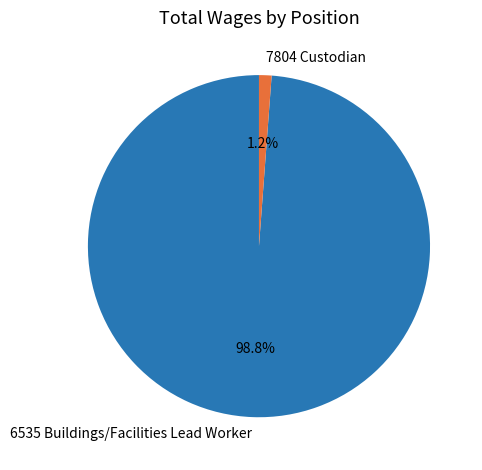

Count the number of slices in the pie.

2